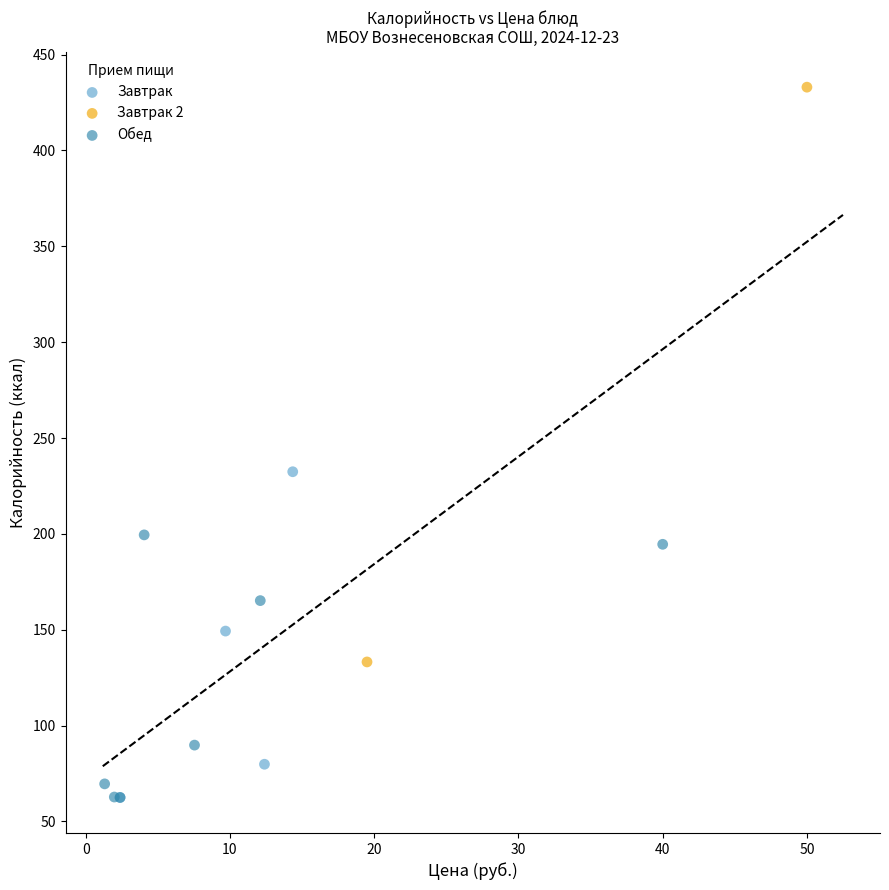

What are all the series names shown in the legend?

Завтрак, Завтрак 2, Обед